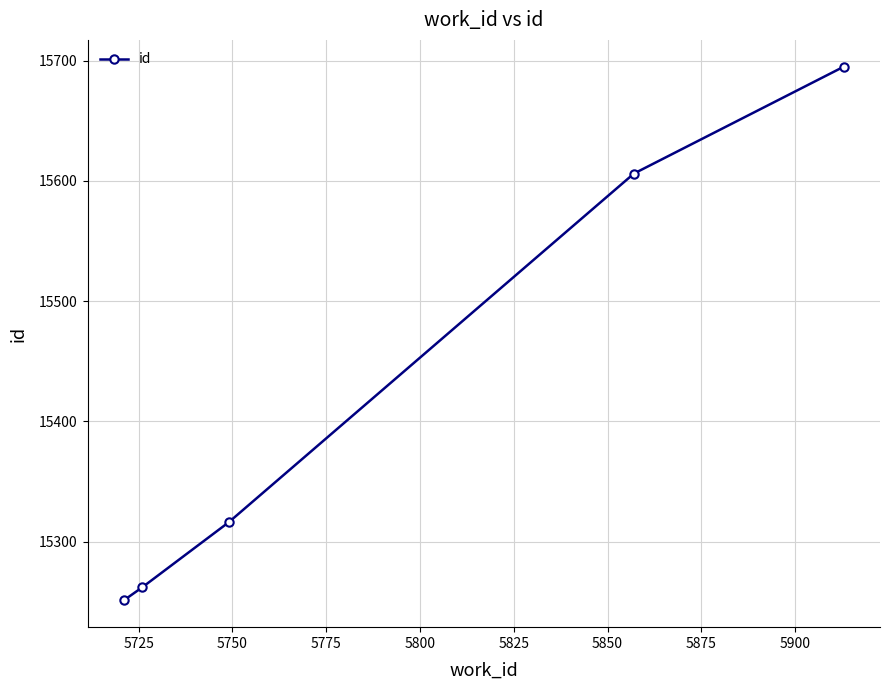

What is the value of the 2nd point from the left?

15262